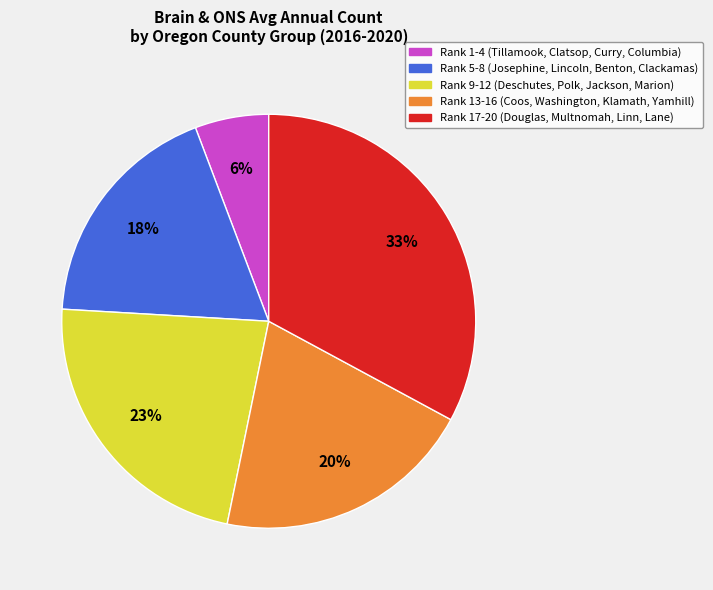

To the nearest percent, what is the difference between the largest and smallest slice percentages?

27%